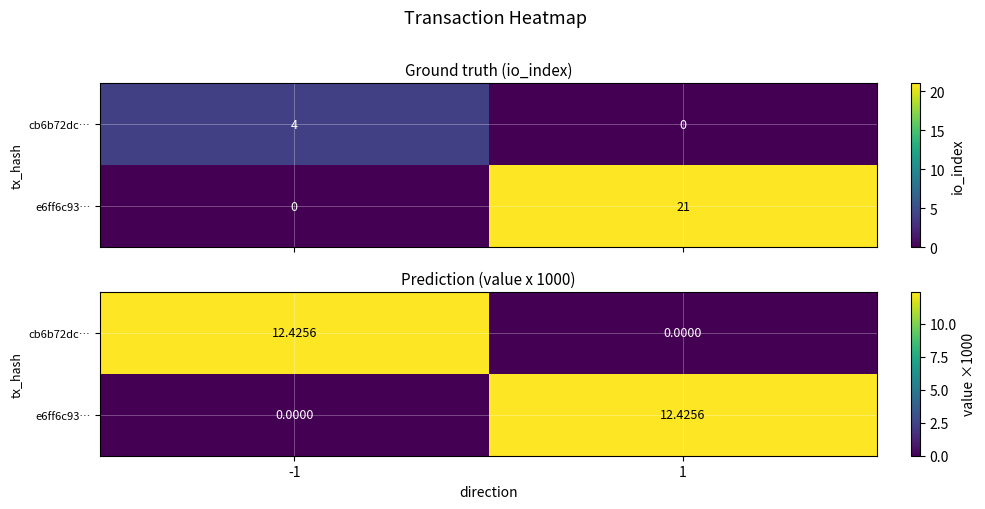

At how many categories does at least one series exceed 9?

2